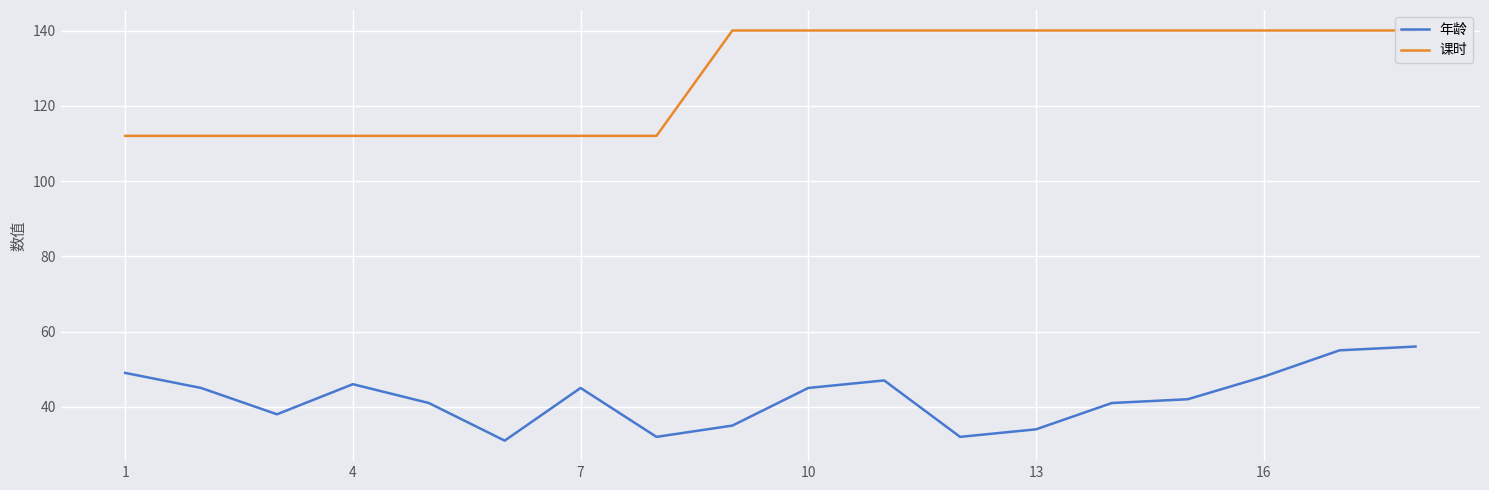

True or false: 年龄 and 课时 intersect in this chart.

False